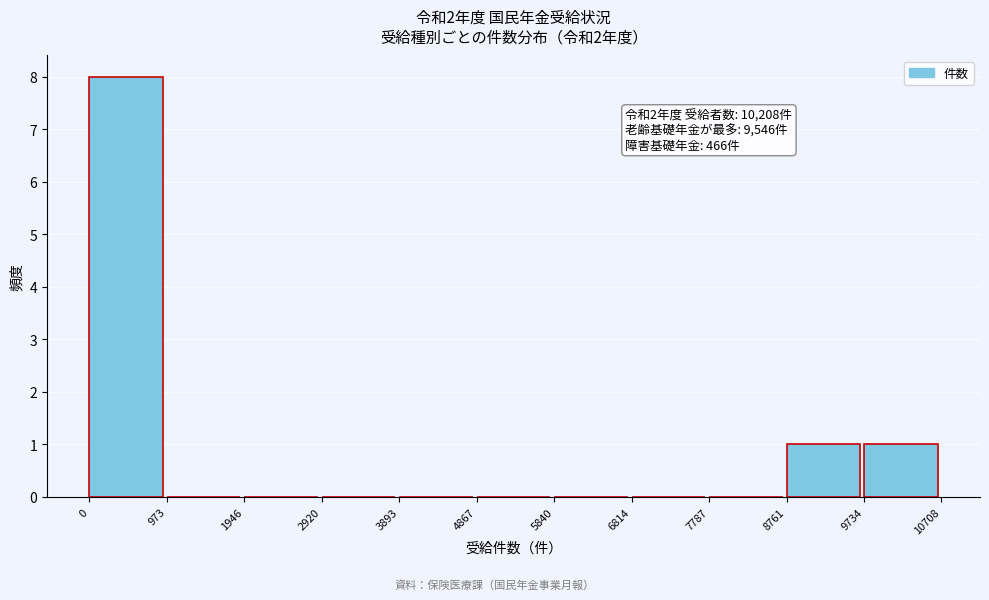

Which range on the x-axis has the tallest bar?

0 to 973